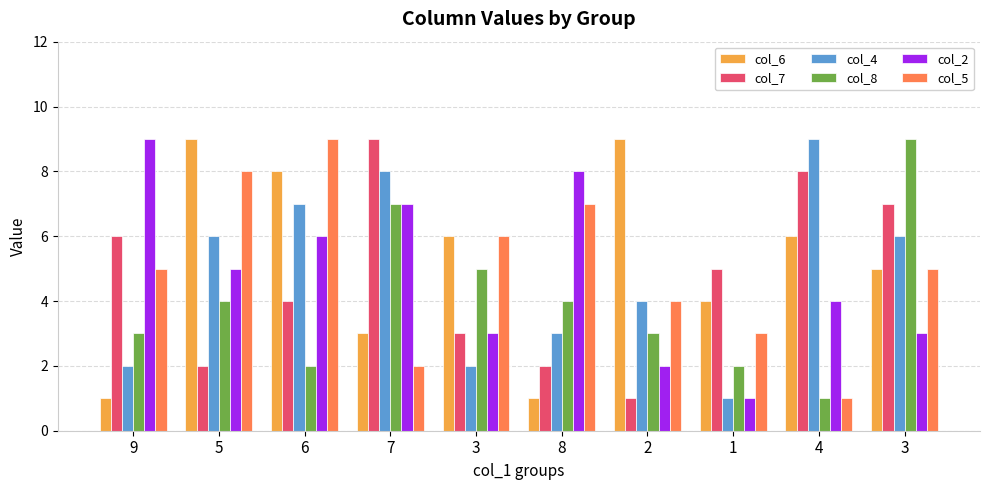

How many categories are shown in the chart?

10